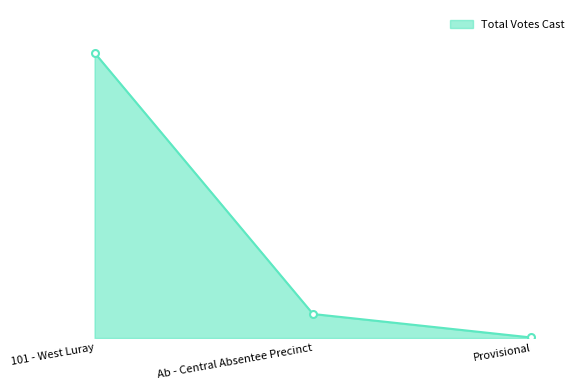

What is the label of the 1st point from the left?

101 - West Luray